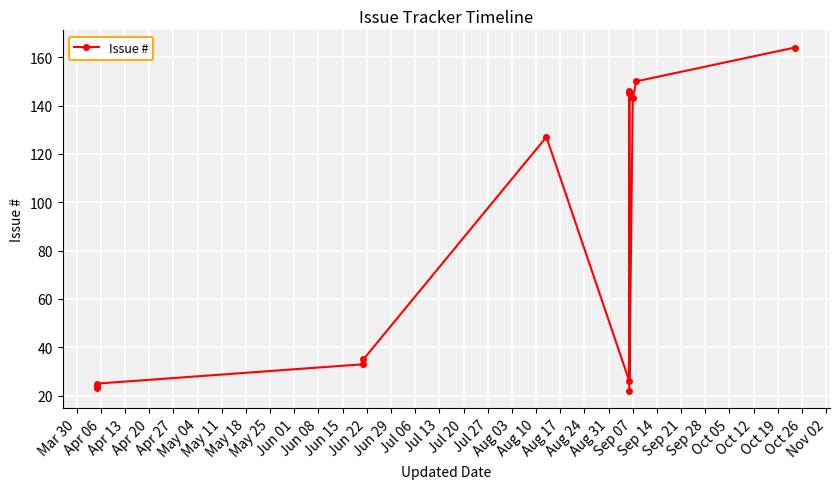

How many lines are shown in the chart?

1